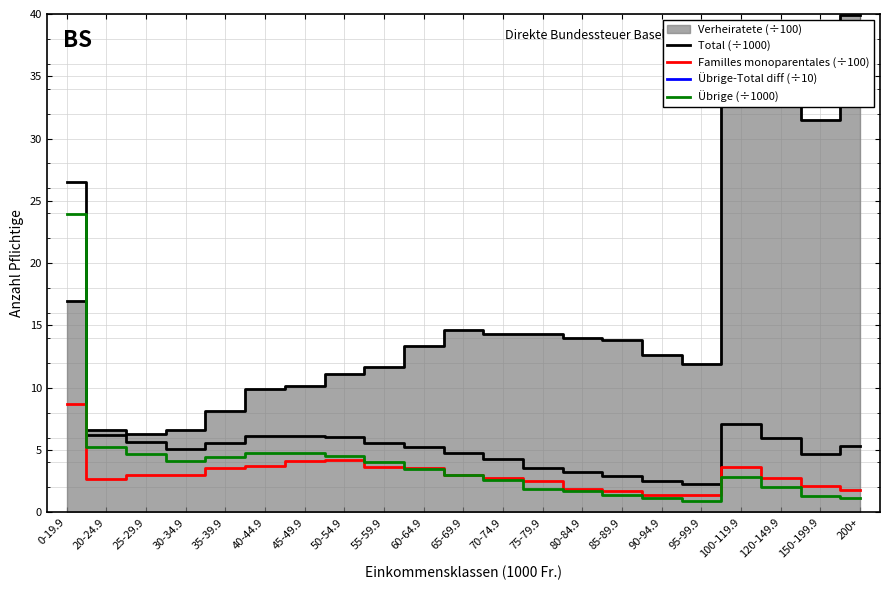

What is the approximate value of Übrige-Total diff (÷10) at 65-69.9?

-176.3